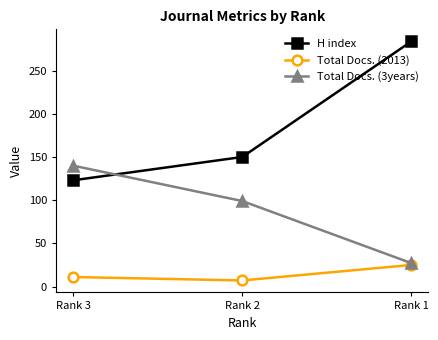

Count the number of data series in this chart.

3